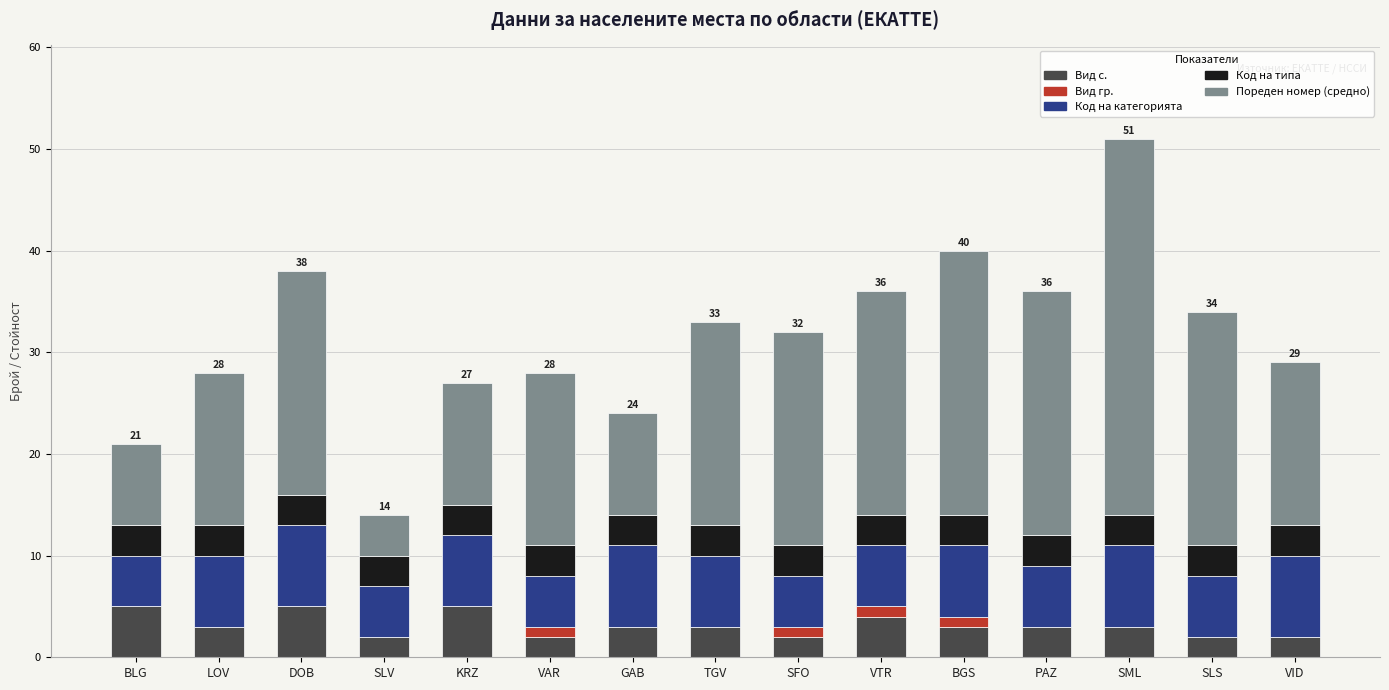

The Вид с. series shows 2 at SFO. True or false?

True